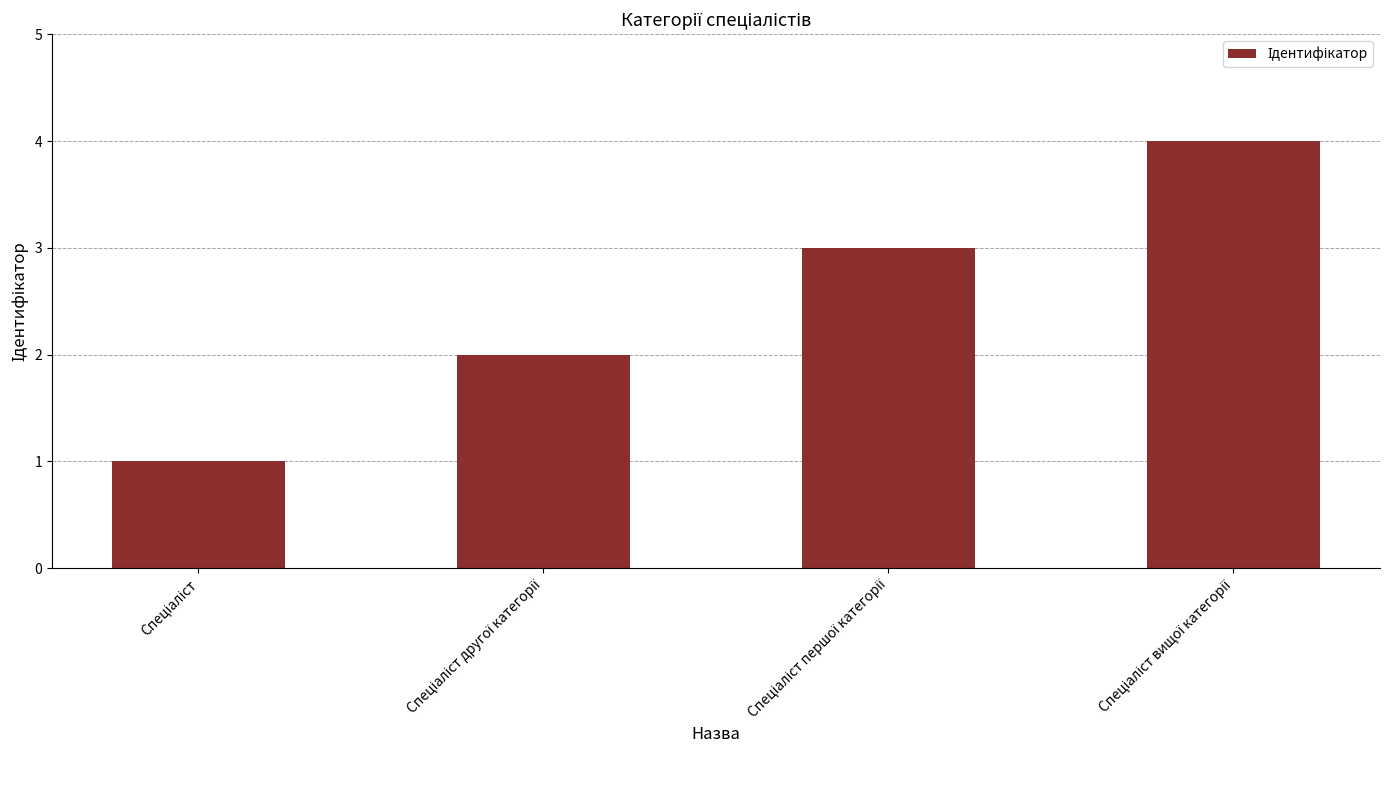

What is the maximum value shown in the chart?

4